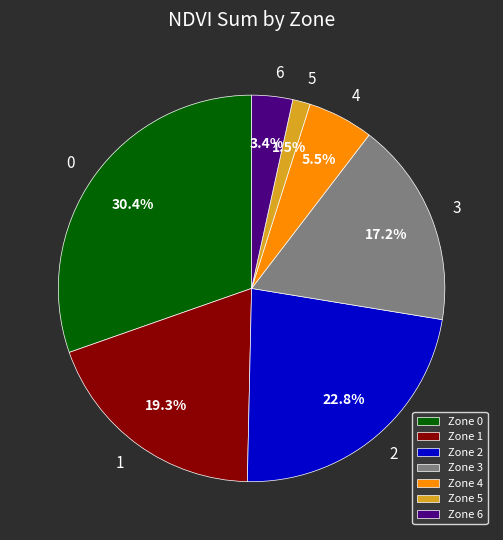

Is there a majority slice in this chart?

No